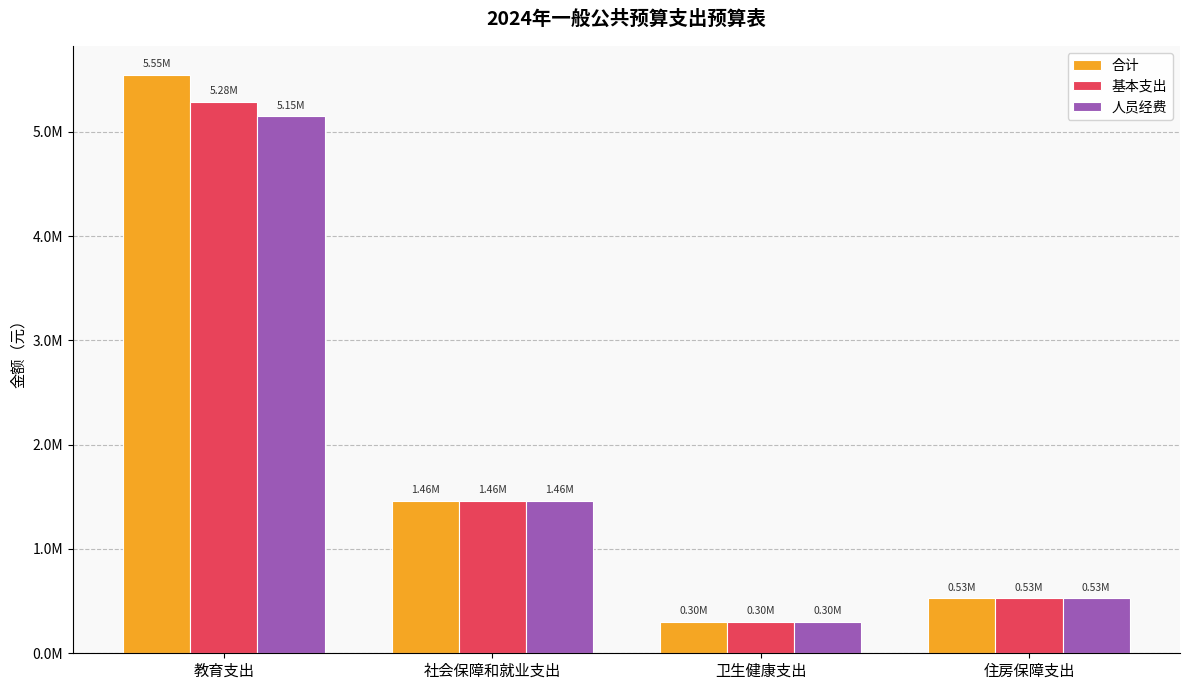

Does the chart contain stacked bars?

No